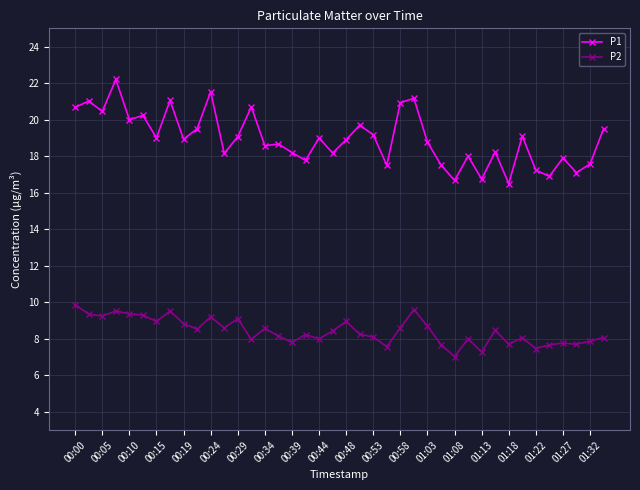

What is the sum of all P1 values?

758.0